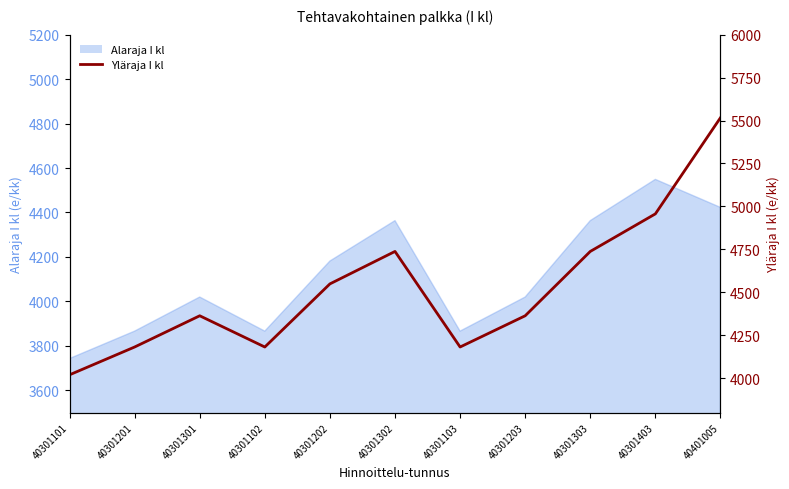

What is the label of the 10th point from the right?

40301201